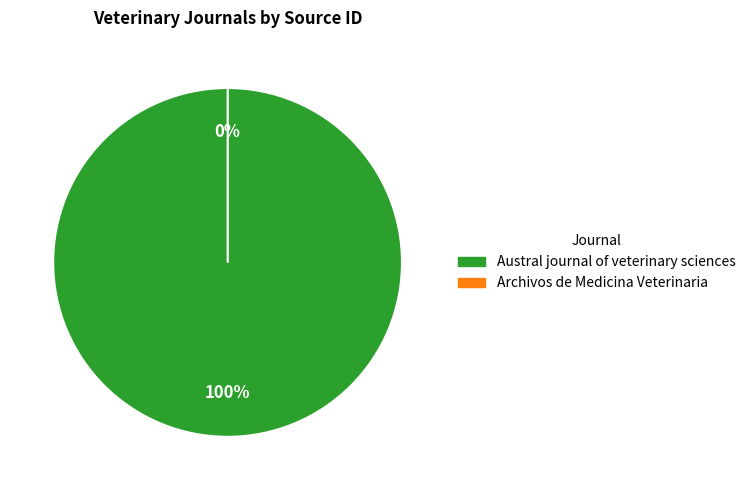

What is the largest slice in the pie chart?

Austral journal of veterinary sciences